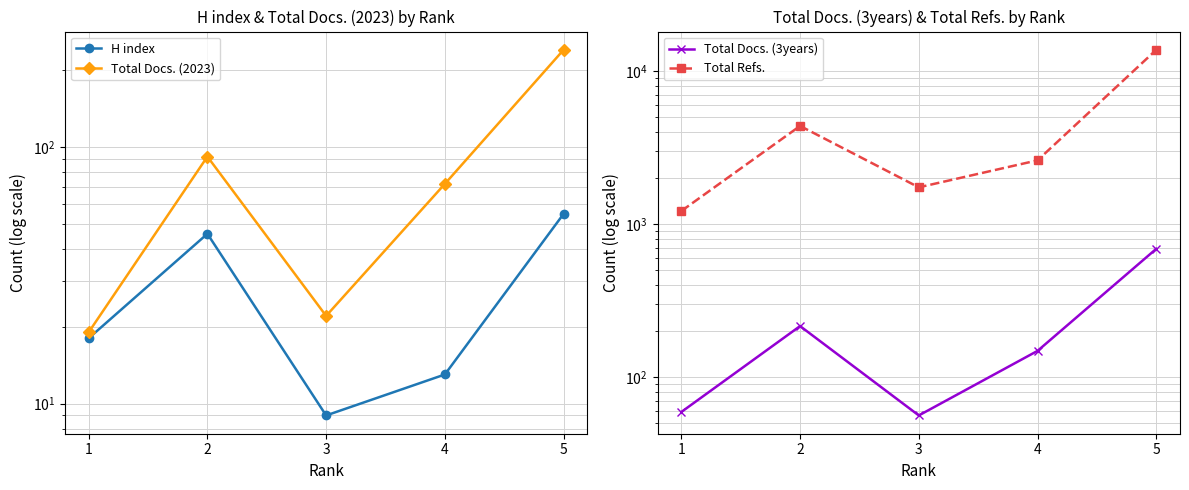

At which label does Total Refs. reach its peak?

5